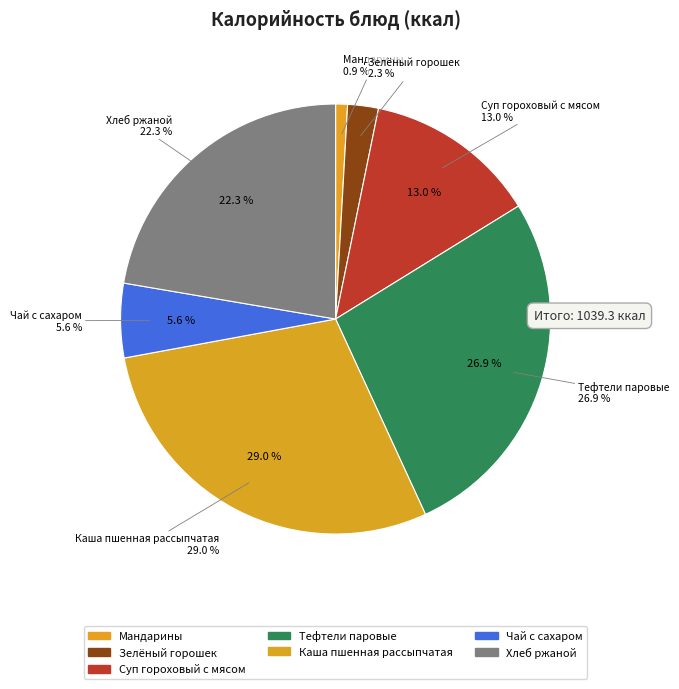

What is the largest slice in the pie chart?

Каша пшенная рассыпчатая